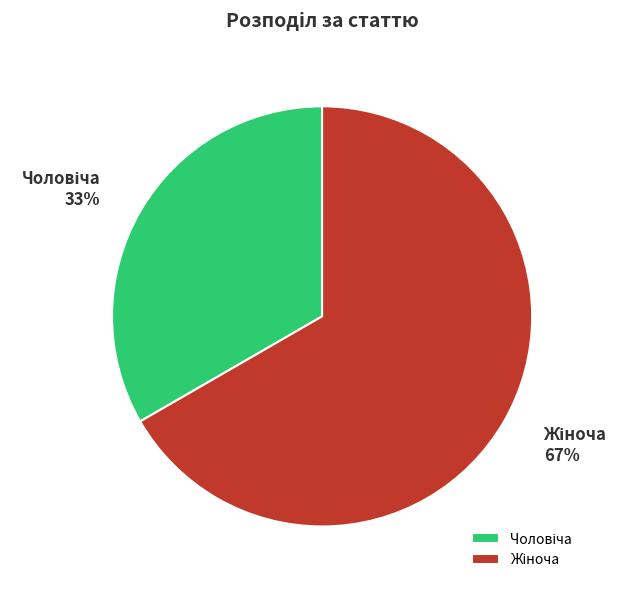

To the nearest percent, what is the average slice percentage?

50%